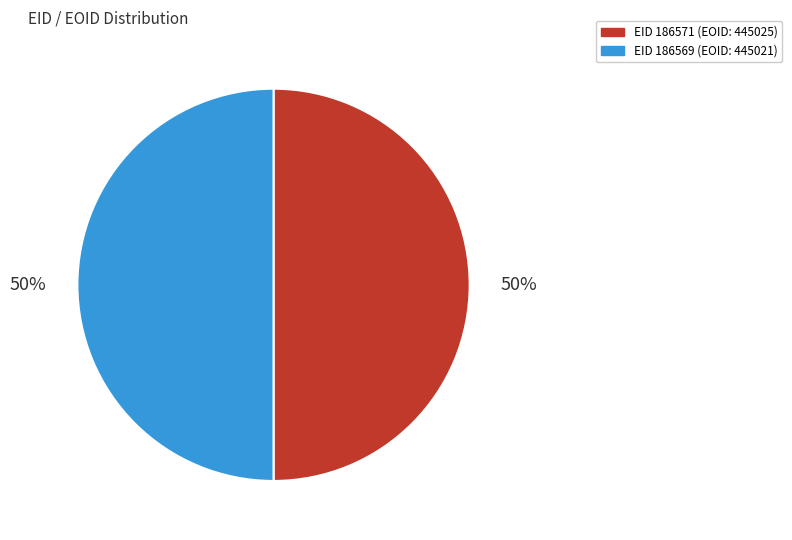

True or false: EID 186569 (EOID: 445021) accounts for 60% of the total.

False